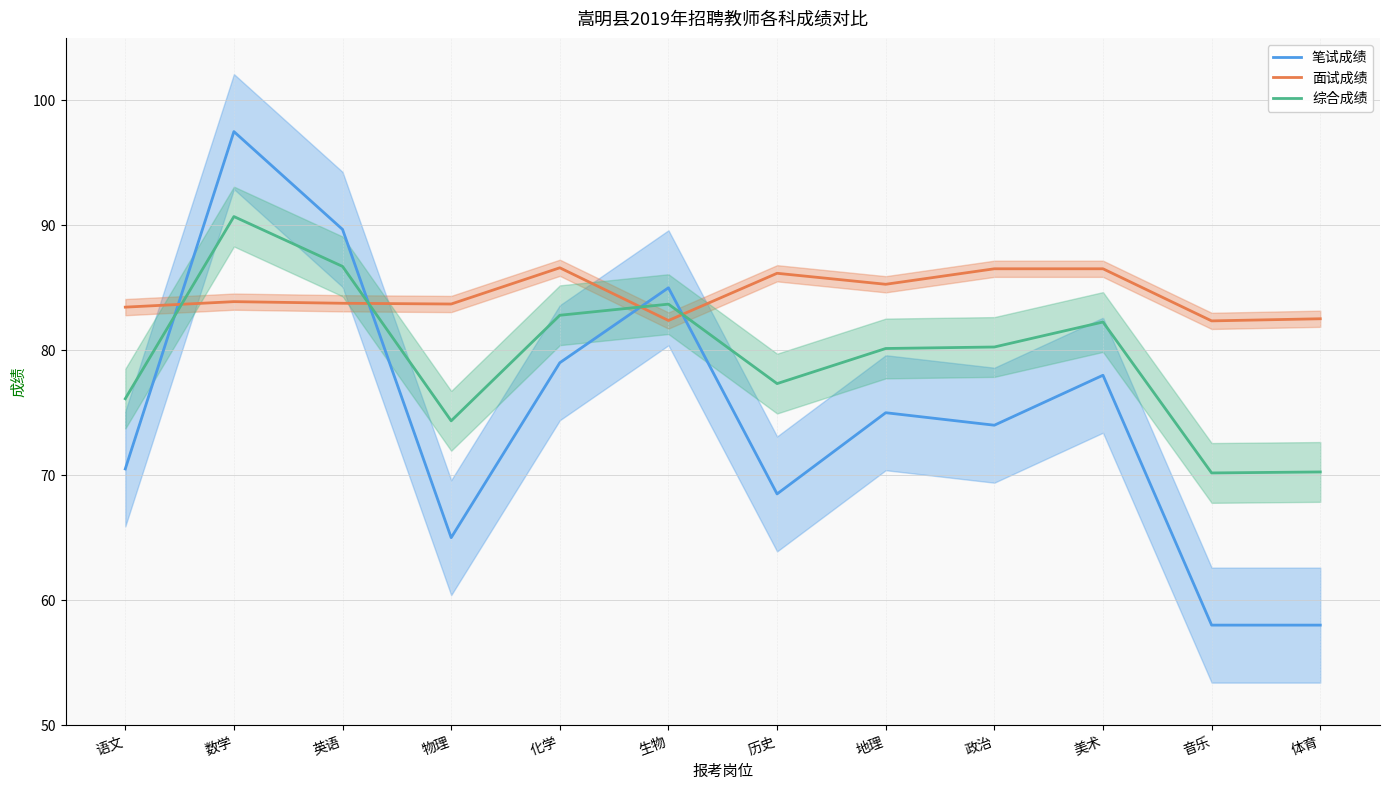

List the series in order of their overall mean, highest first.

面试成绩, 综合成绩, 笔试成绩